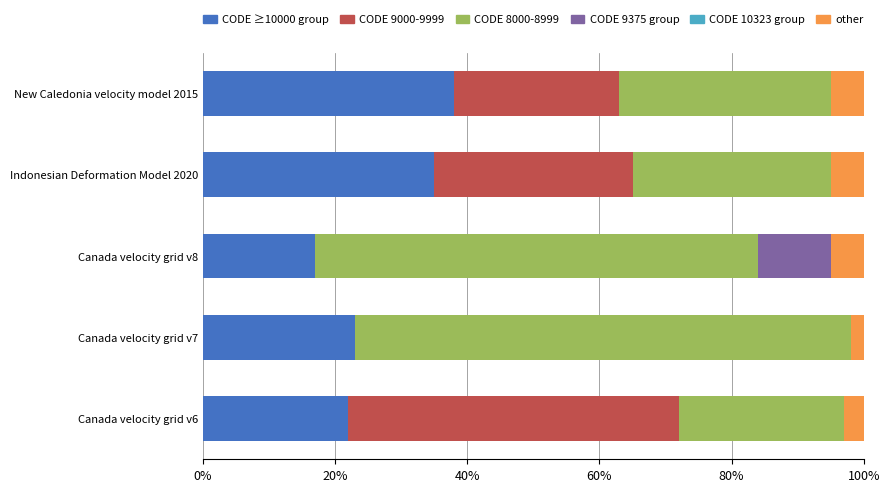

How many categories are shown in the chart?

5